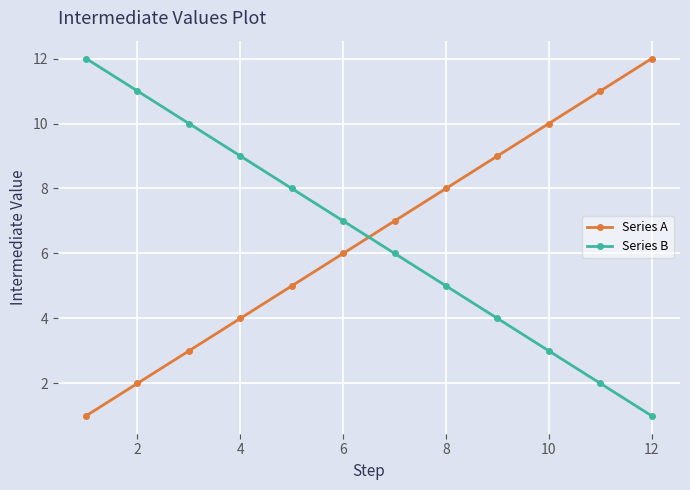

Reading right to left, extract all data points from this chart.

Series A: 12	11	10	9	8	7	6	5	4	3	2	1
Series B: 1	2	3	4	5	6	7	8	9	10	11	12